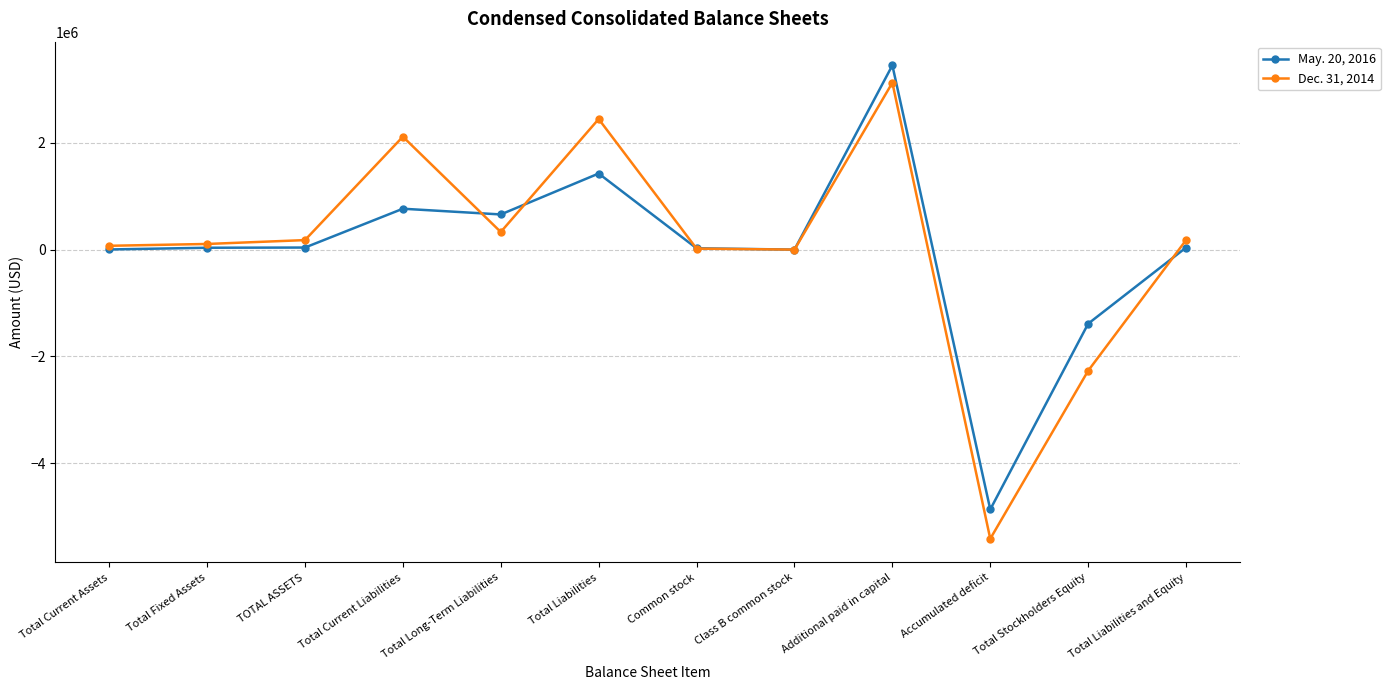

What is the average value of the May. 20, 2016 series?

16484